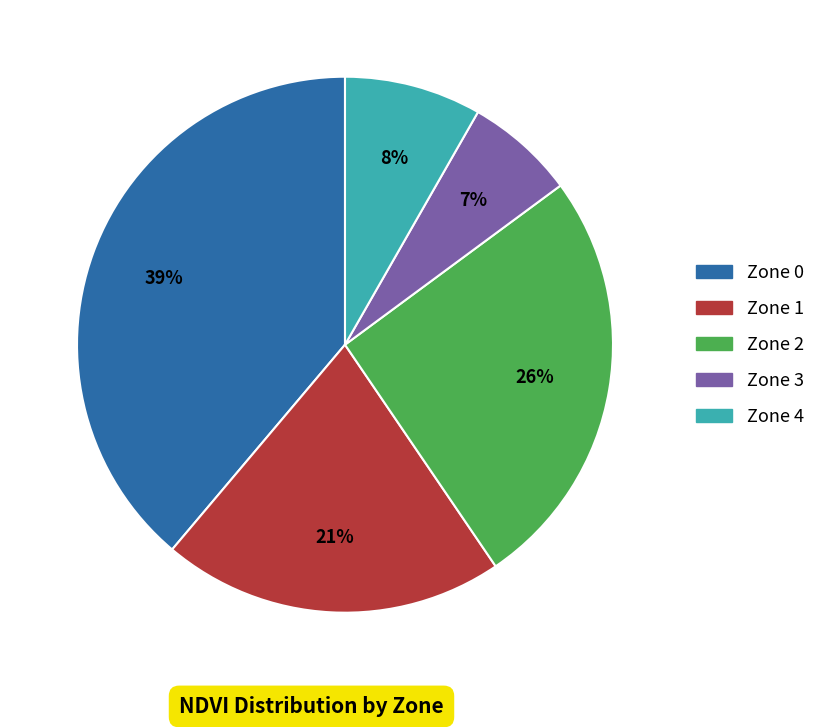

Is the sum of Zone 3 and Zone 2 greater than half?

No